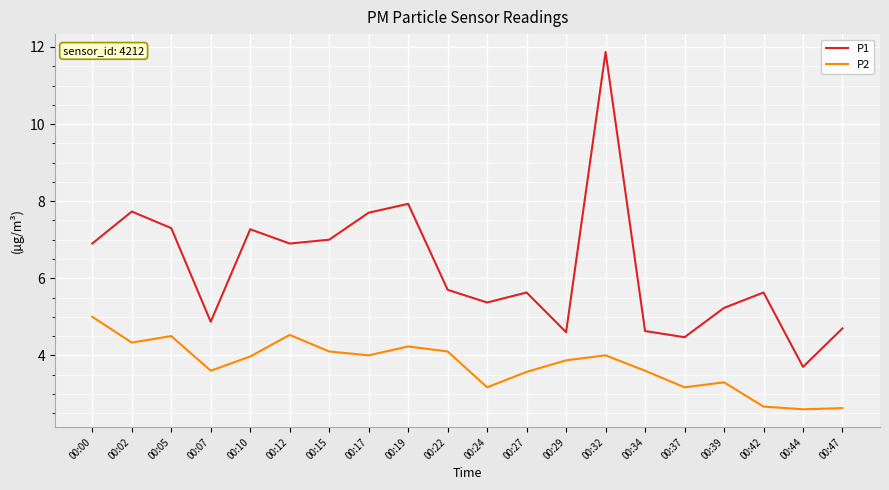

How many values in the P1 series are below 5?

6